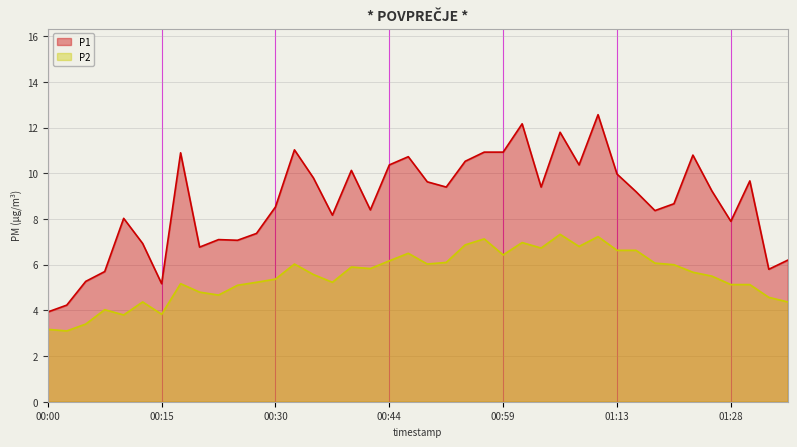

The value of P1 at 00:05 is 9.1. True or false?

False